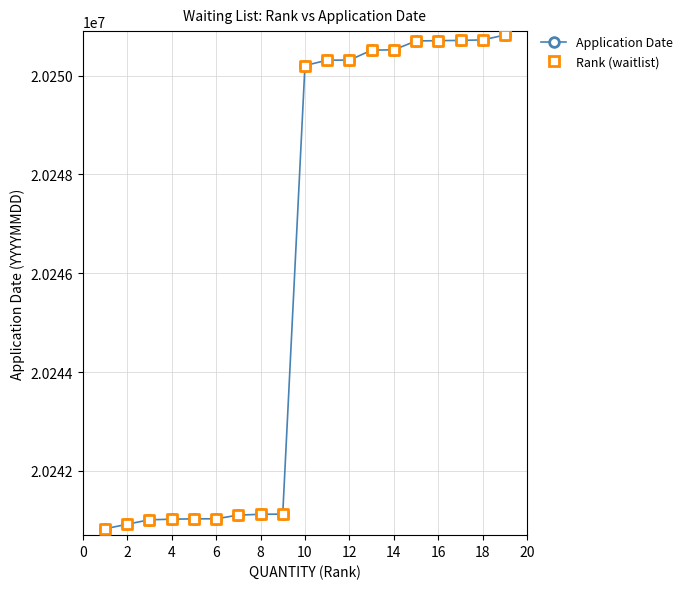

What is the difference between the maximum and minimum values?

9994